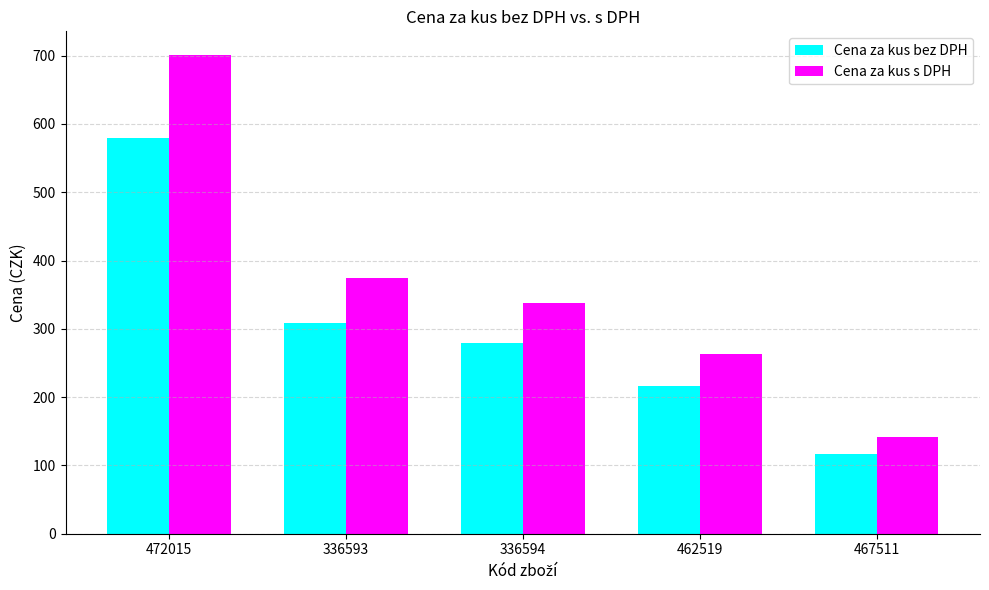

What value does the Cena za kus s DPH series have at 462519?

262.6